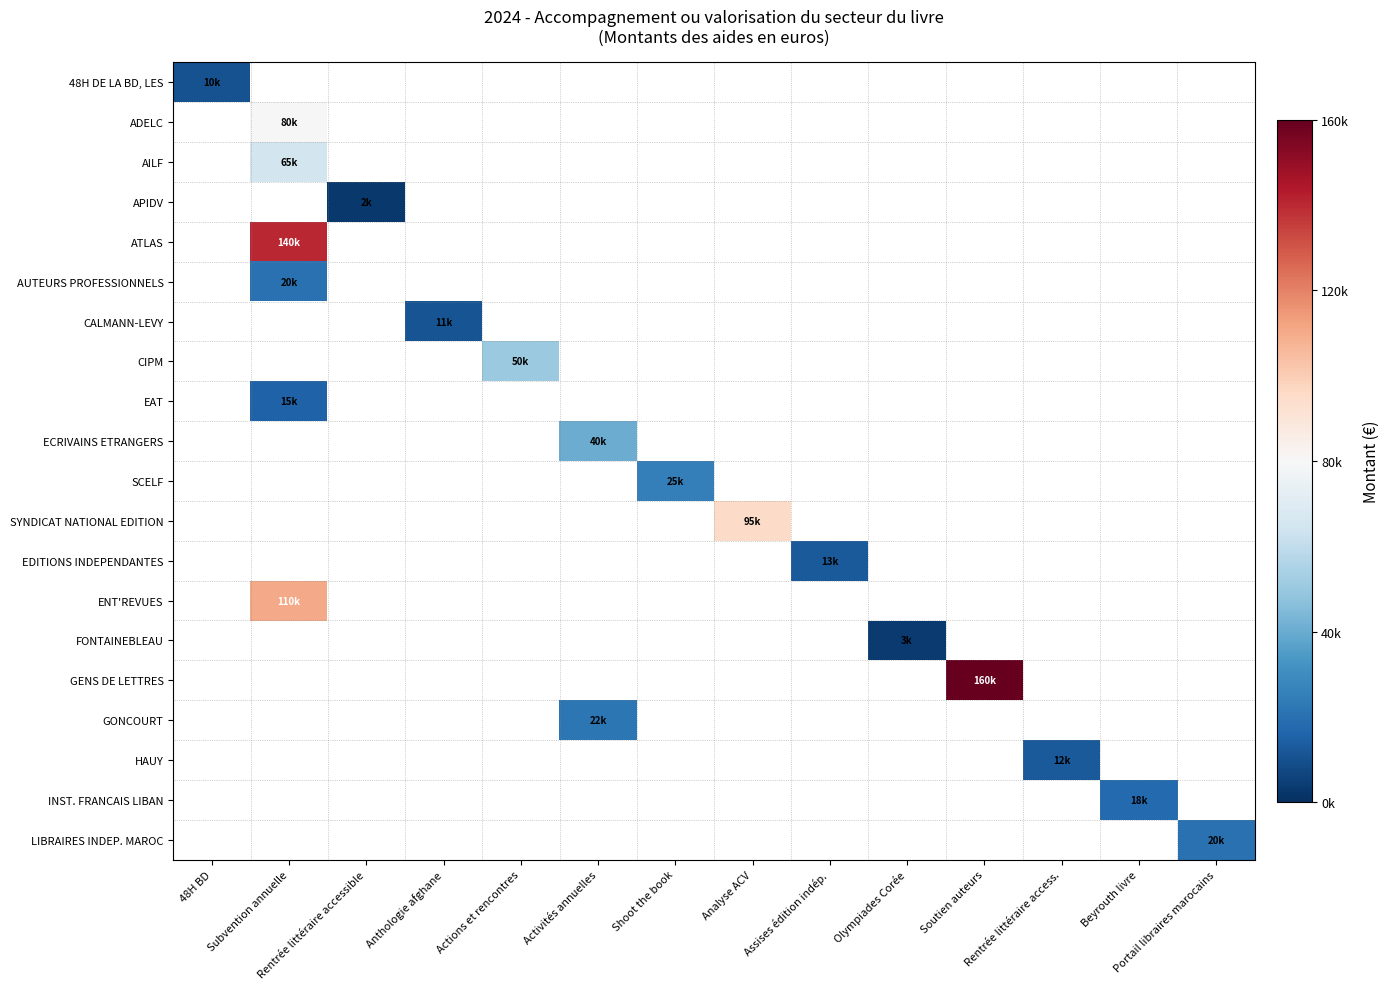

How many positive values does the FONTAINEBLEAU series have?

1